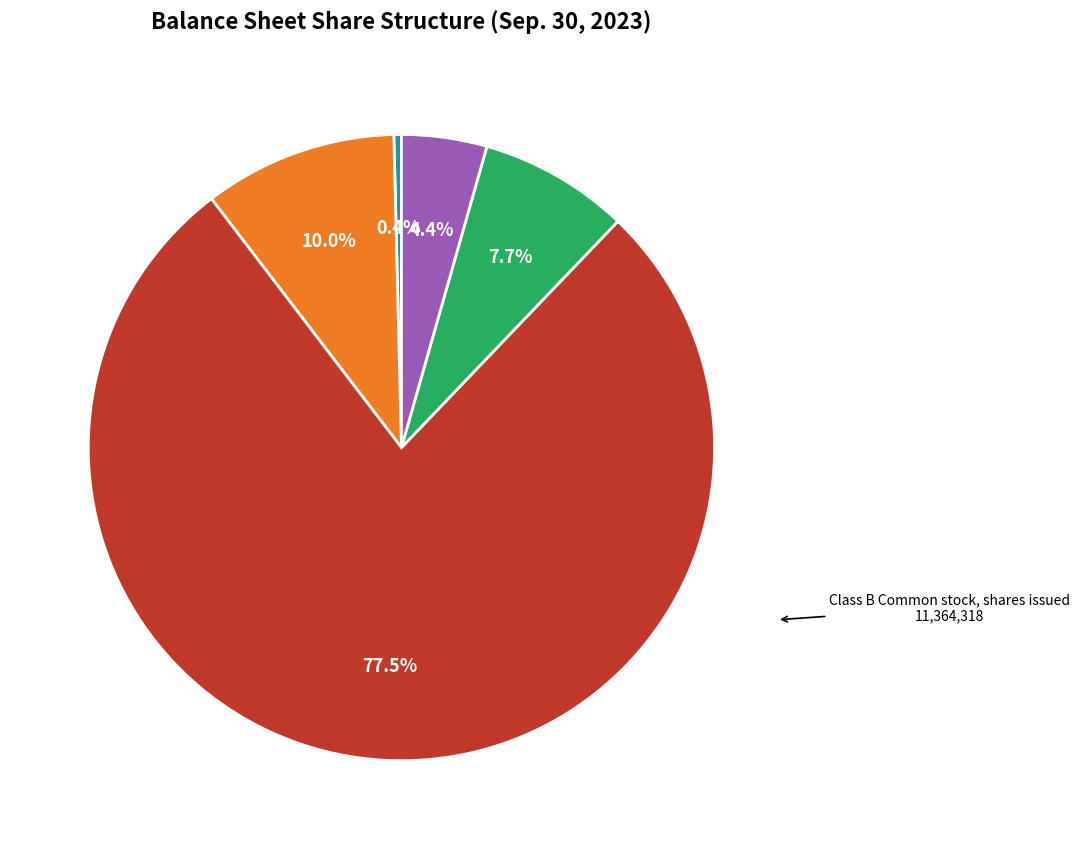

How many segments does this pie chart have?

5